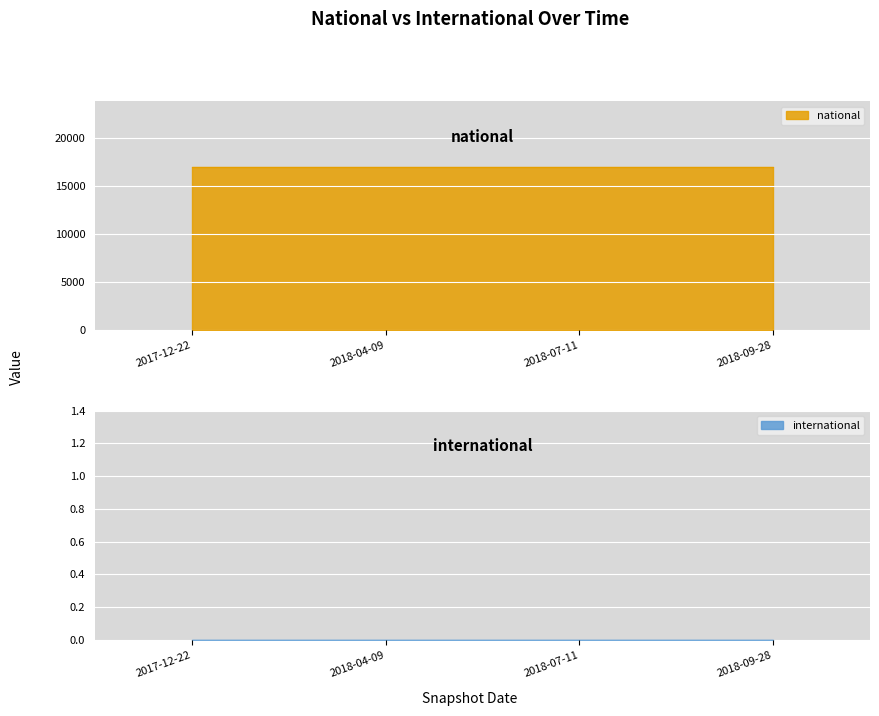

True or false: national and international cross at least once.

False